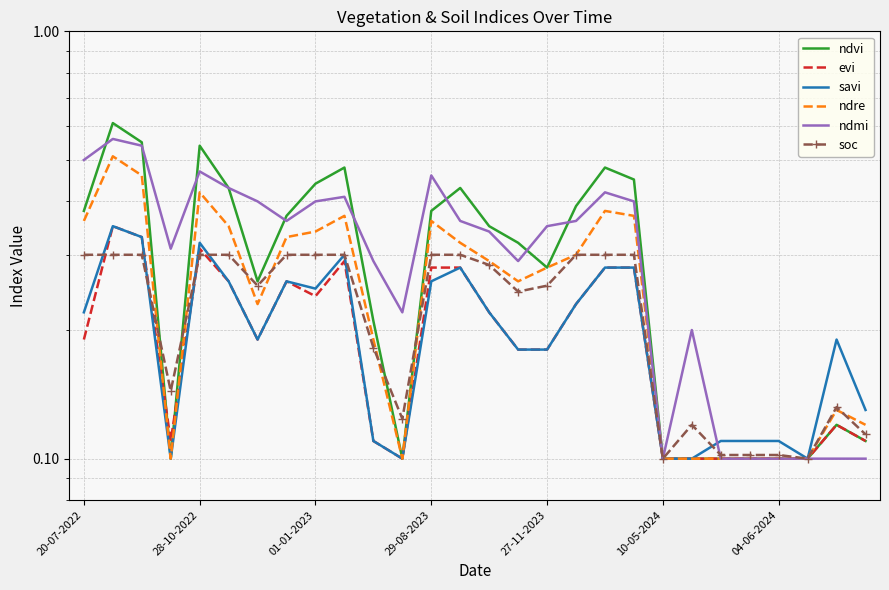

What is the sum of all soc values?

6.3